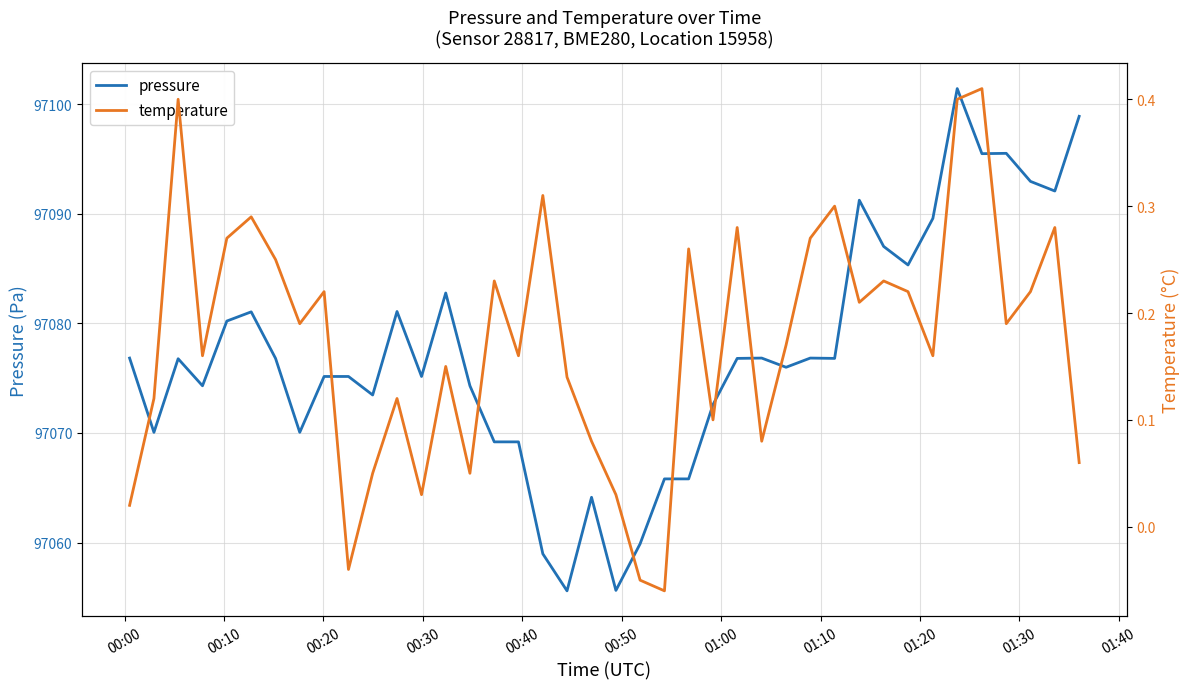

What is the minimum value for pressure?

97055.6